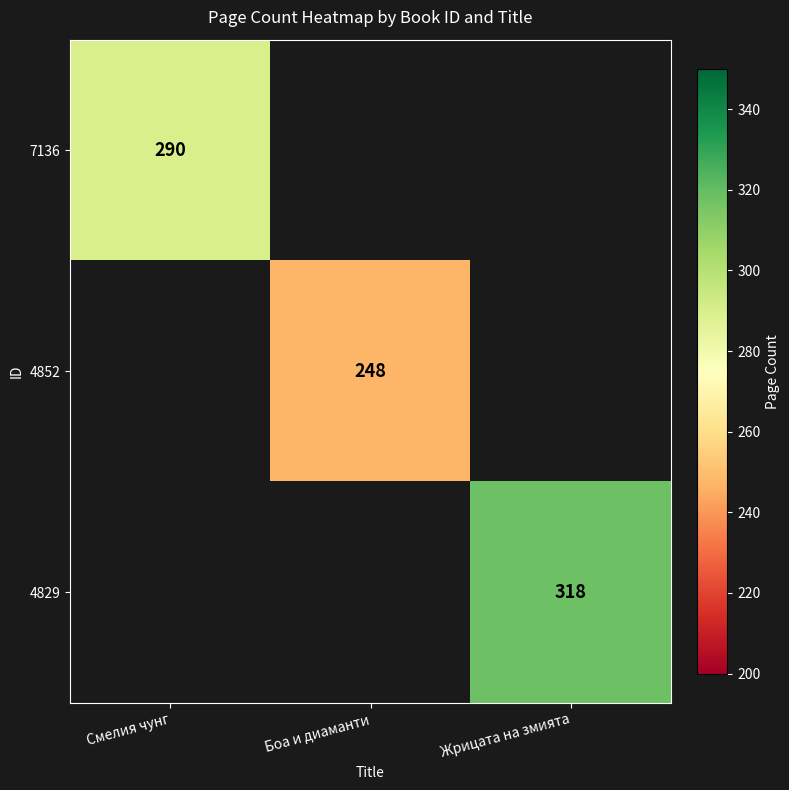

The value of 4829 at Жрицата на змията is 110.8. True or false?

False